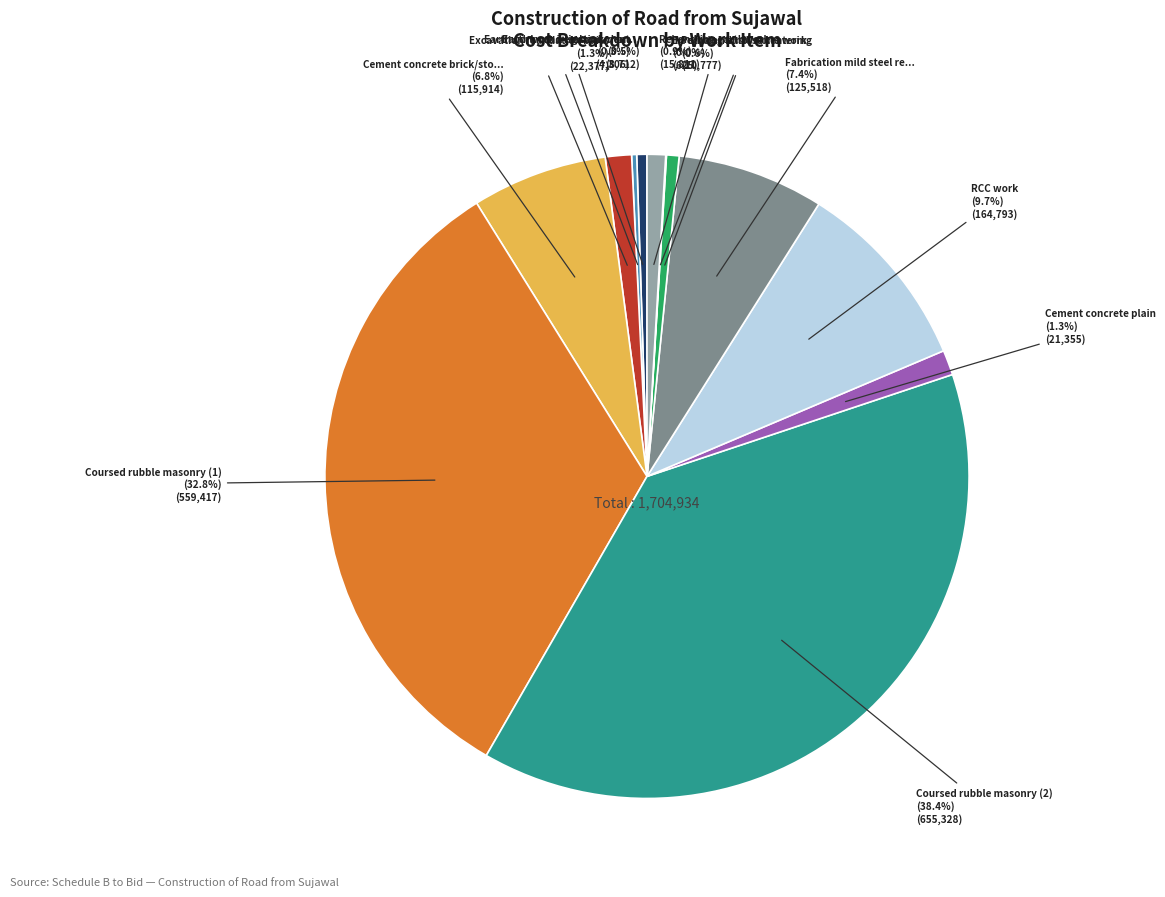

Is there any slice that represents more than half of the pie?

No